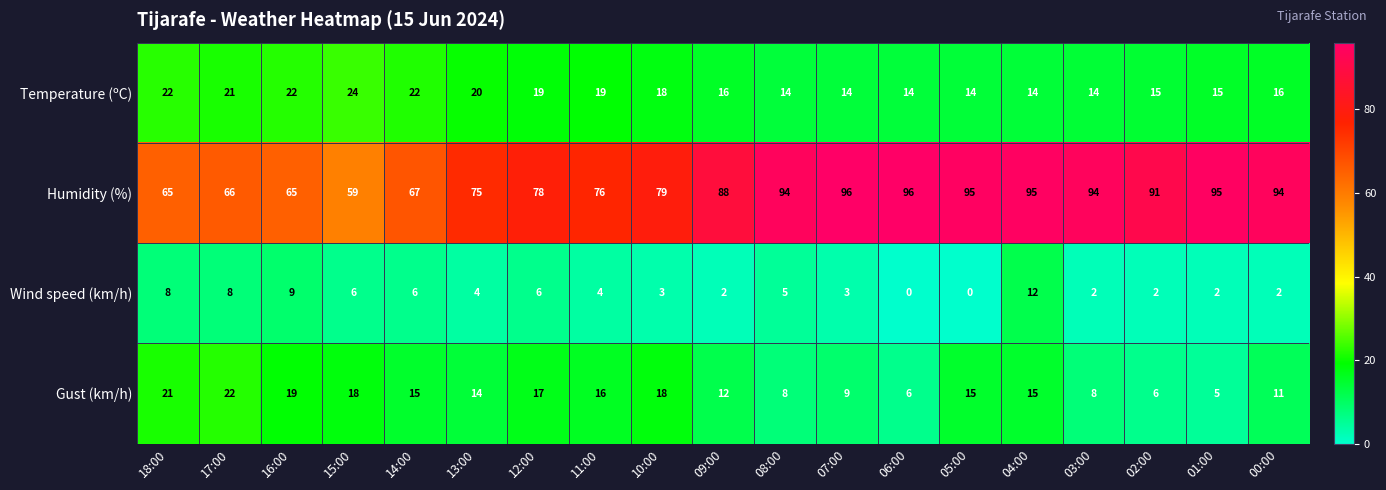

Count the number of data series in this chart.

4